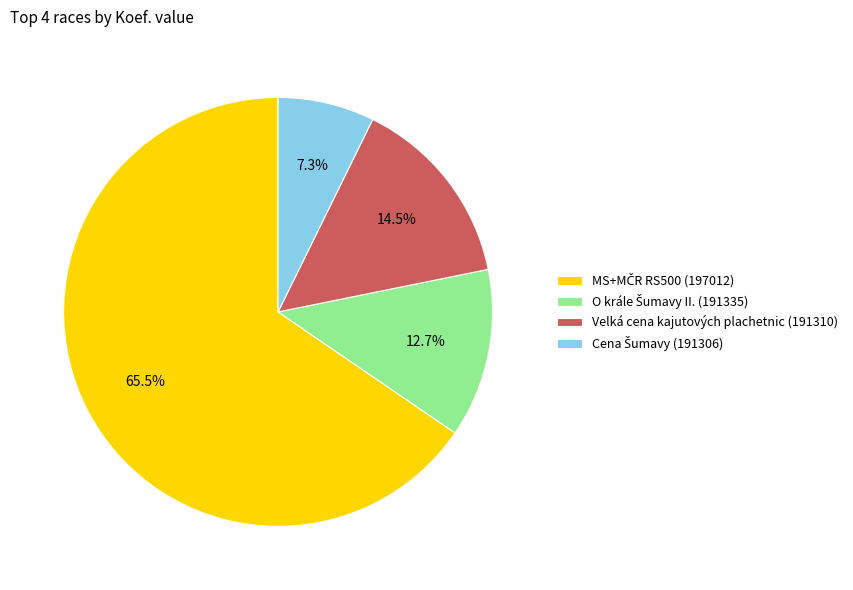

Is there a majority slice in this chart?

Yes